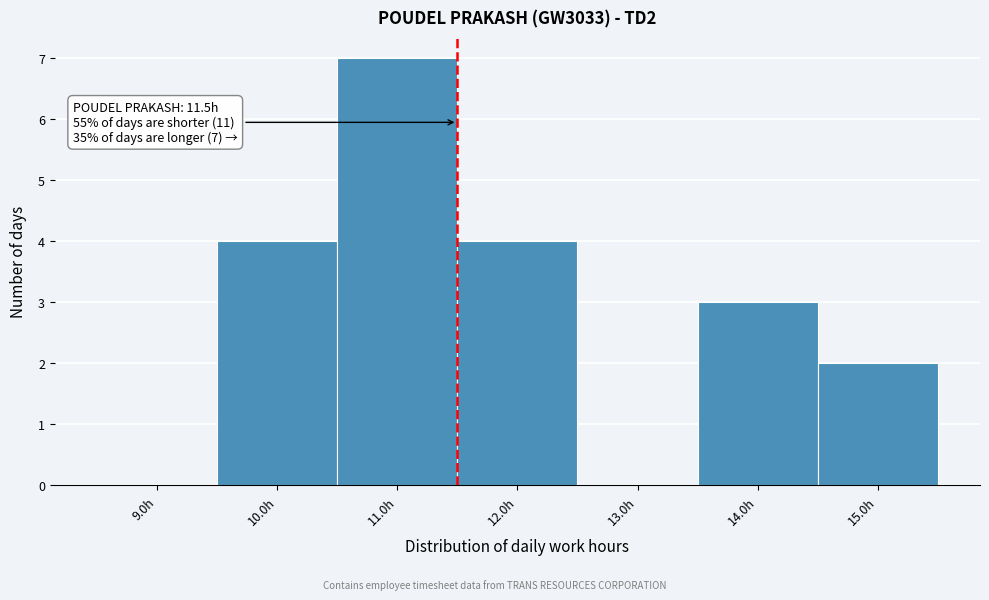

Which range on the x-axis has the tallest bar?

10.5 to 11.5